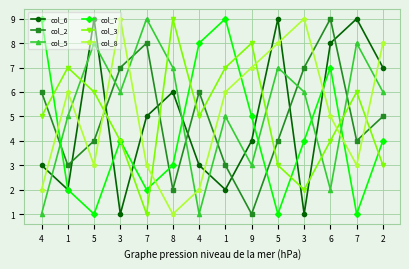

What is the highest value of the col_5 series?

9